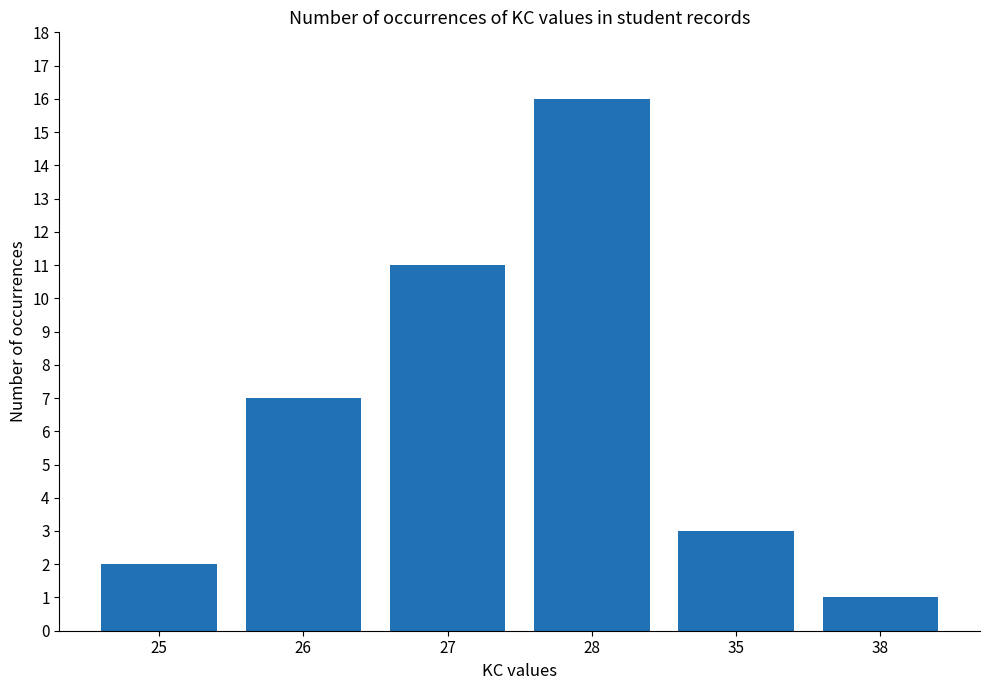

Between 26 and 38, which is larger?

26